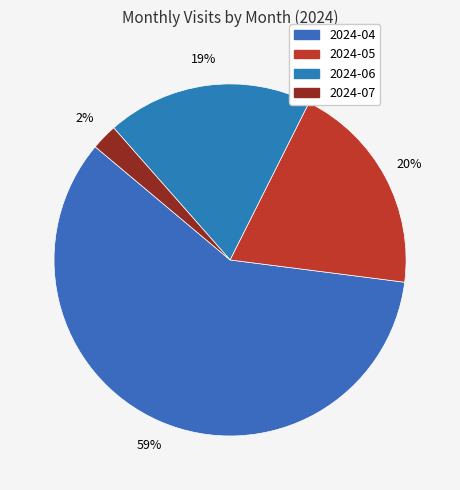

How many segments does this pie chart have?

4